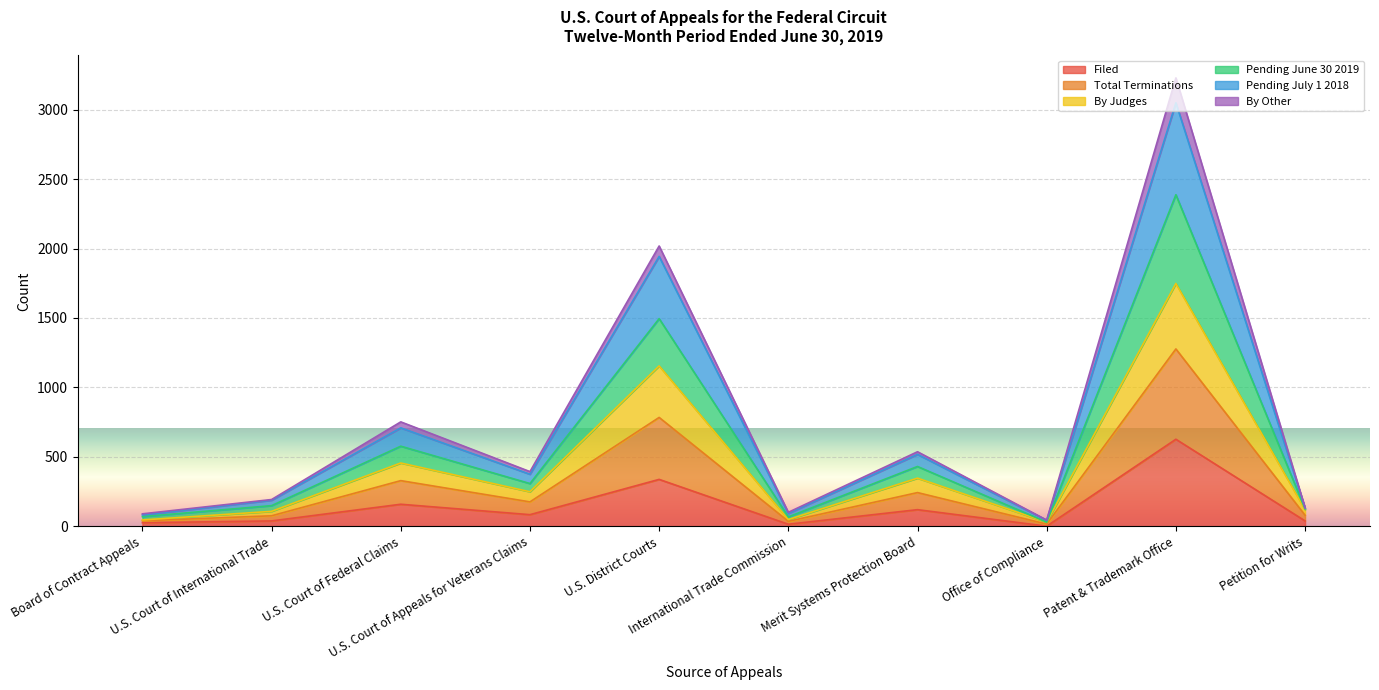

True or false: Pending June 30 2019 and Pending July 1 2018 cross at least once.

False